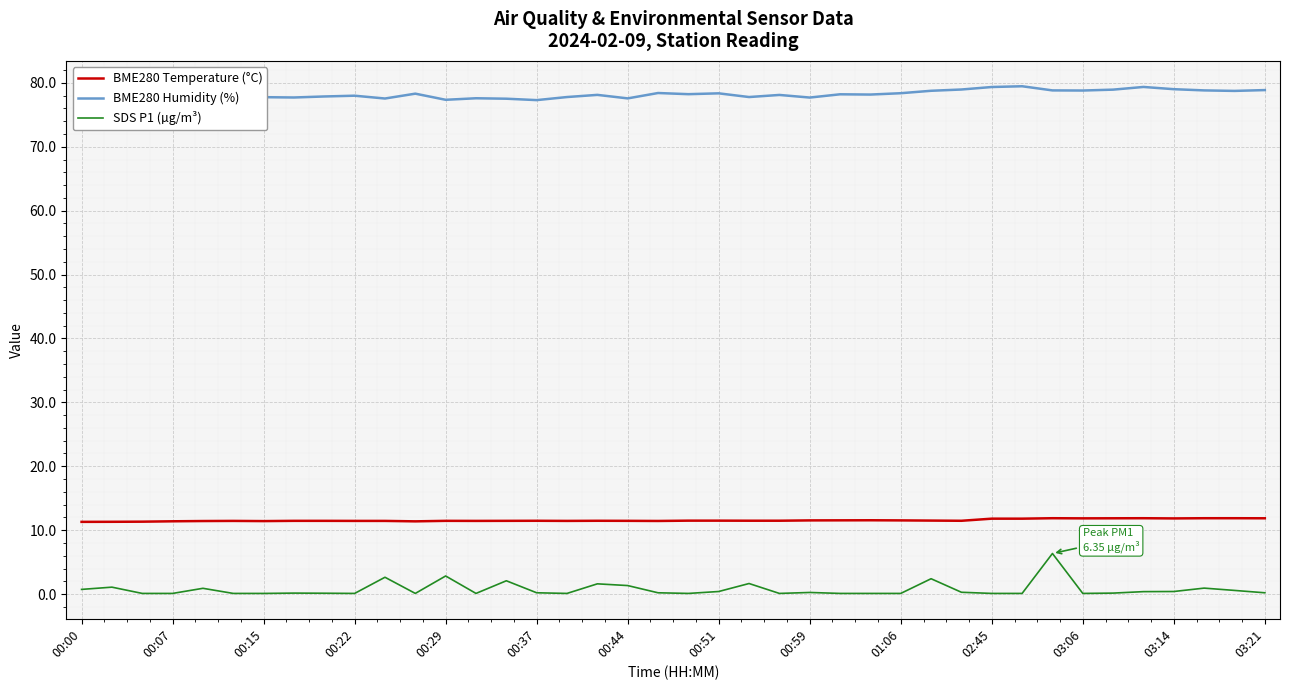

What is the difference between the maximum and minimum values in the BME280 Temperature (°C) series?

0.6